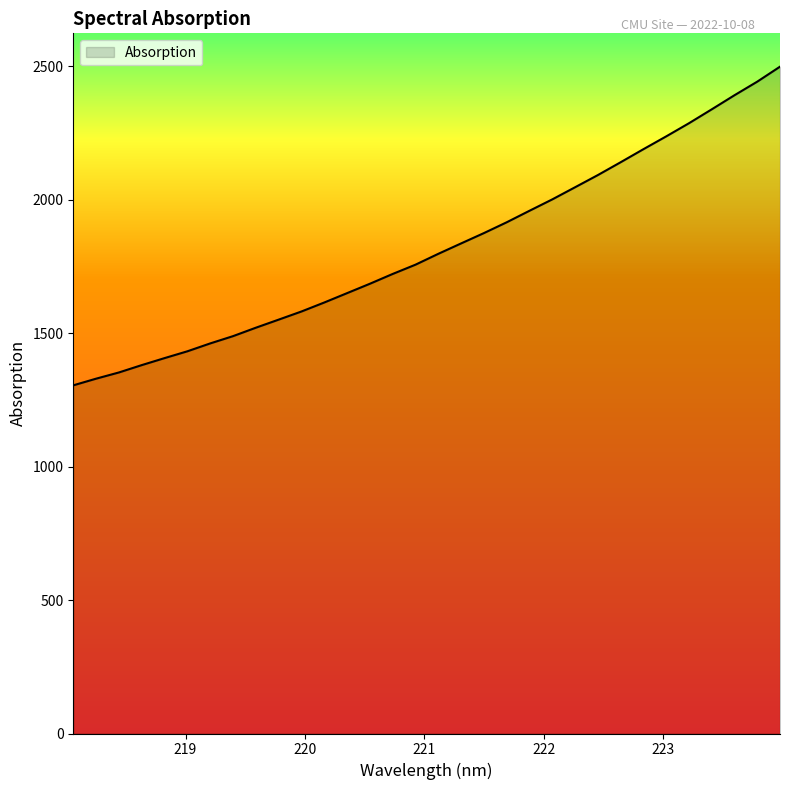

What is the average value?

1821.2